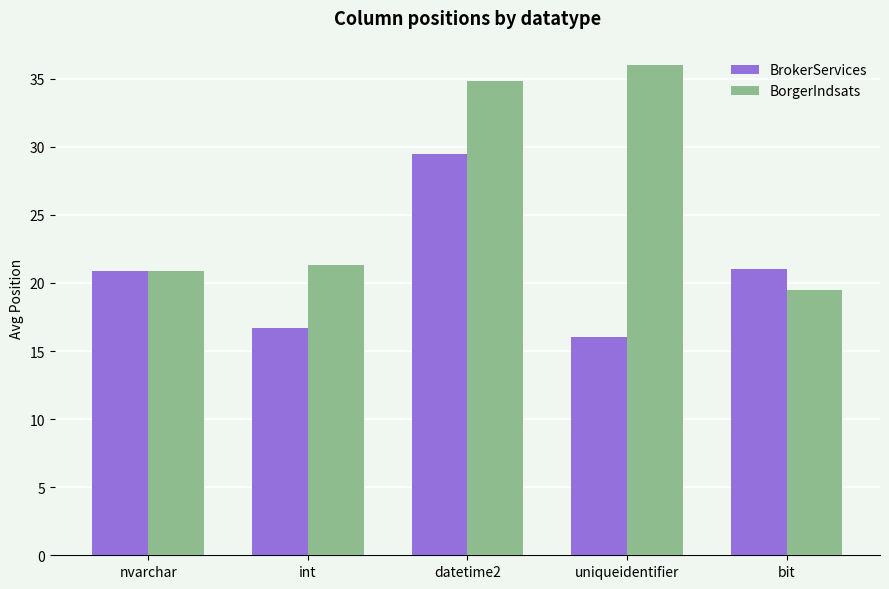

Which category has the lowest value in the BorgerIndsats series?

bit